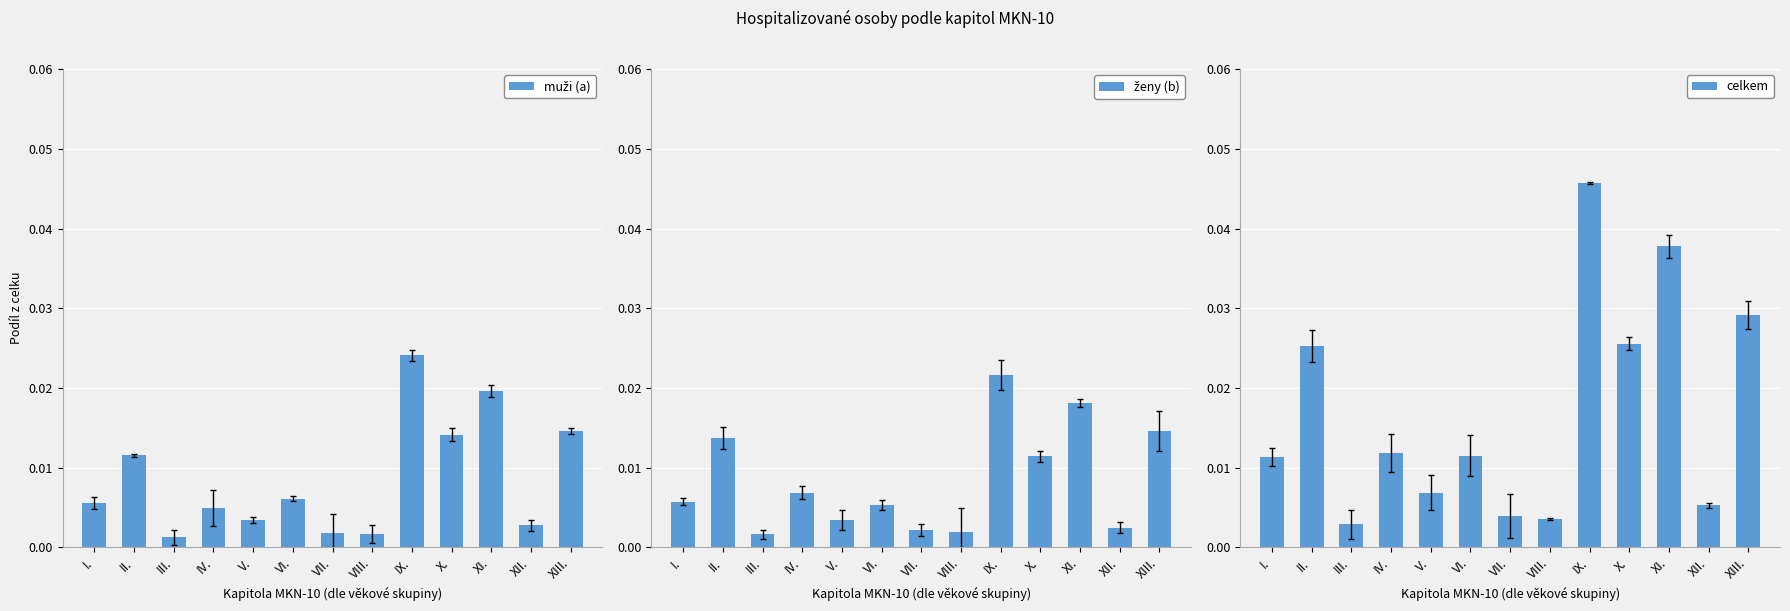

What is the label of the 13th bar from the left?

XIII.